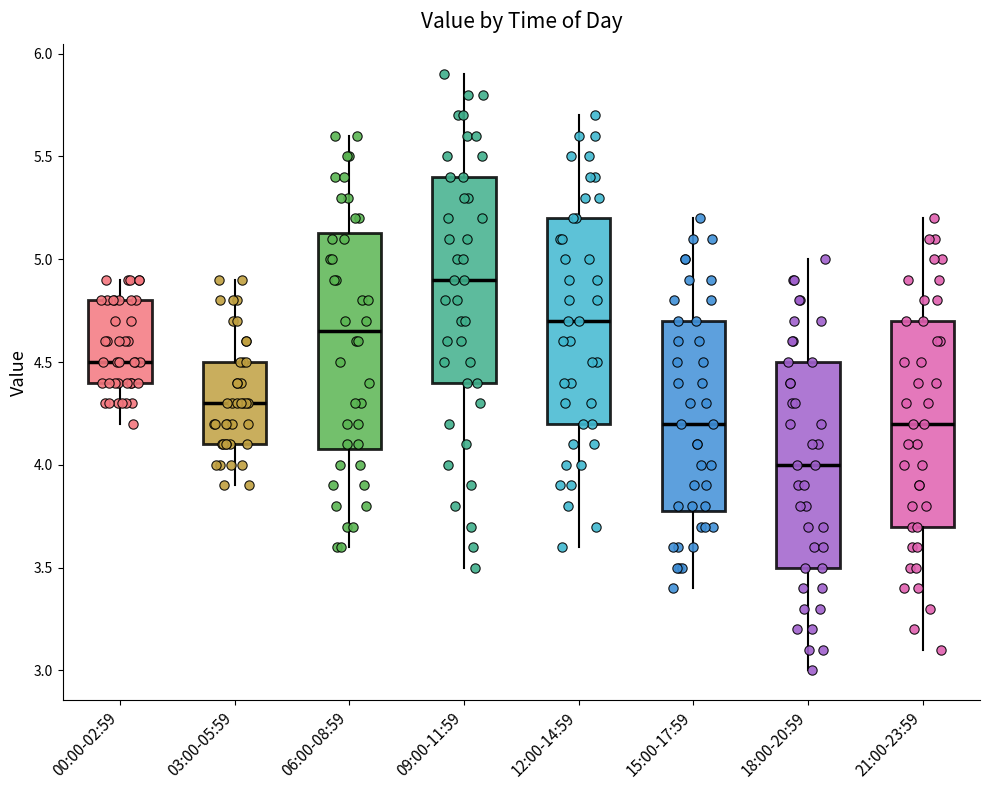

Reading left to right, read every box against the y-axis: the position of its median line, the range the box covers, and the ends of its whiskers. The values are not printed on the chart, so give them approximately, as read against the axis.

00:00-02:59: median 4.50, box 4.40 to 4.80, whiskers 4.20 to 4.90
03:00-05:59: median 4.30, box 4.10 to 4.50, whiskers 3.90 to 4.90
06:00-08:59: median 4.65, box 4.10 to 5.15, whiskers 3.60 to 5.60
09:00-11:59: median 4.90, box 4.40 to 5.40, whiskers 3.50 to 5.90
12:00-14:59: median 4.70, box 4.20 to 5.20, whiskers 3.60 to 5.70
15:00-17:59: median 4.20, box 3.80 to 4.70, whiskers 3.40 to 5.20
18:00-20:59: median 4.00, box 3.50 to 4.50, whiskers 3.00 to 5.00
21:00-23:59: median 4.20, box 3.70 to 4.70, whiskers 3.10 to 5.20